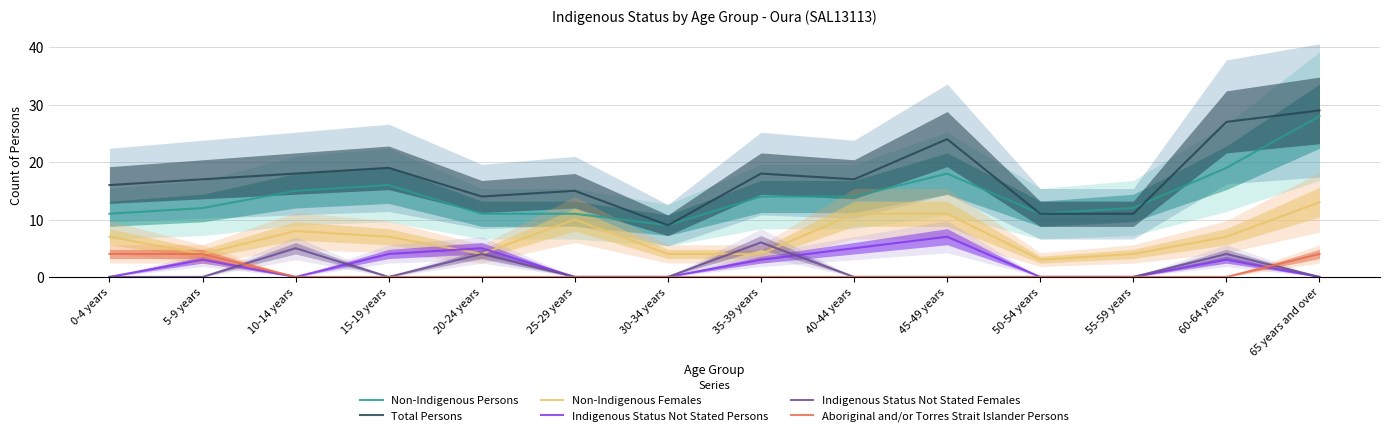

What is the difference between the second highest and minimum values in the Aboriginal and/or Torres Strait Islander Persons series?

4